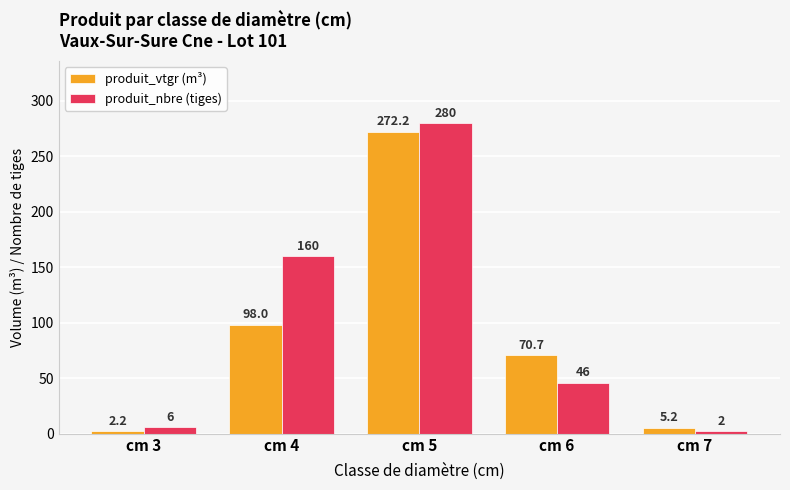

At which label does produit_nbre (tiges) reach its peak?

cm 5